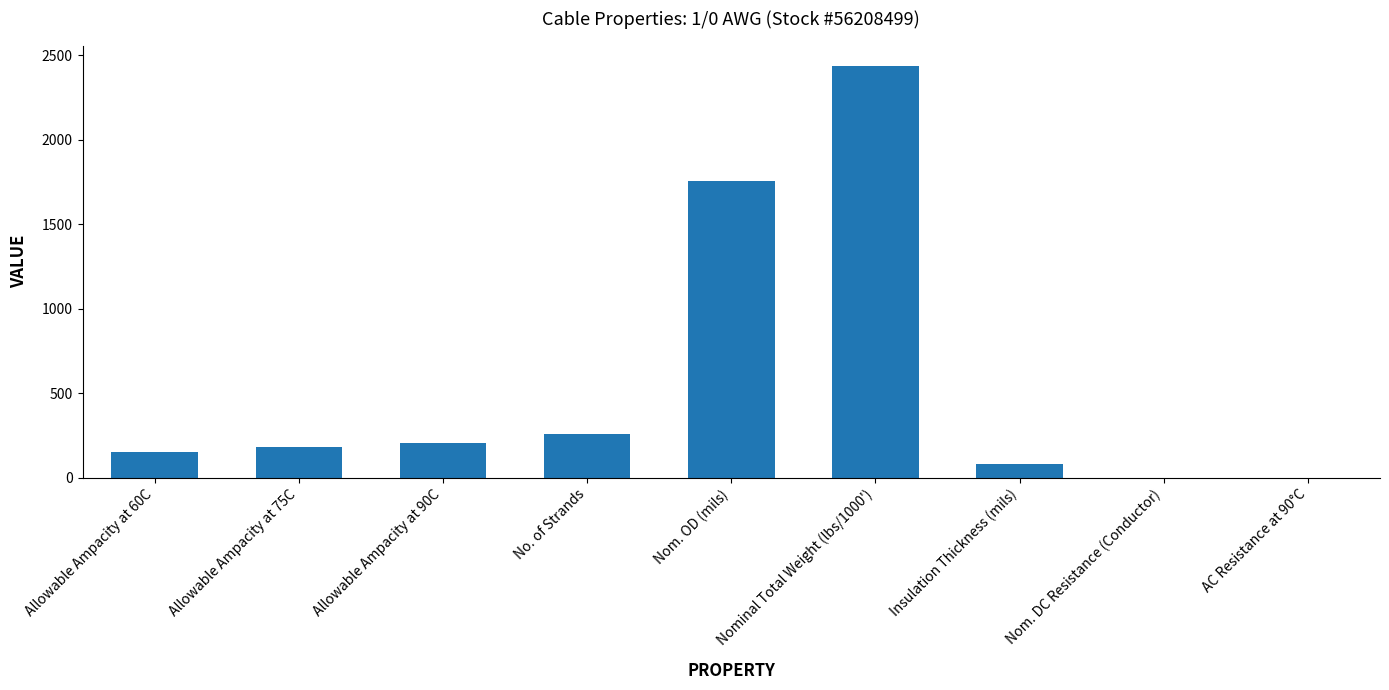

Are the bars horizontal?

No